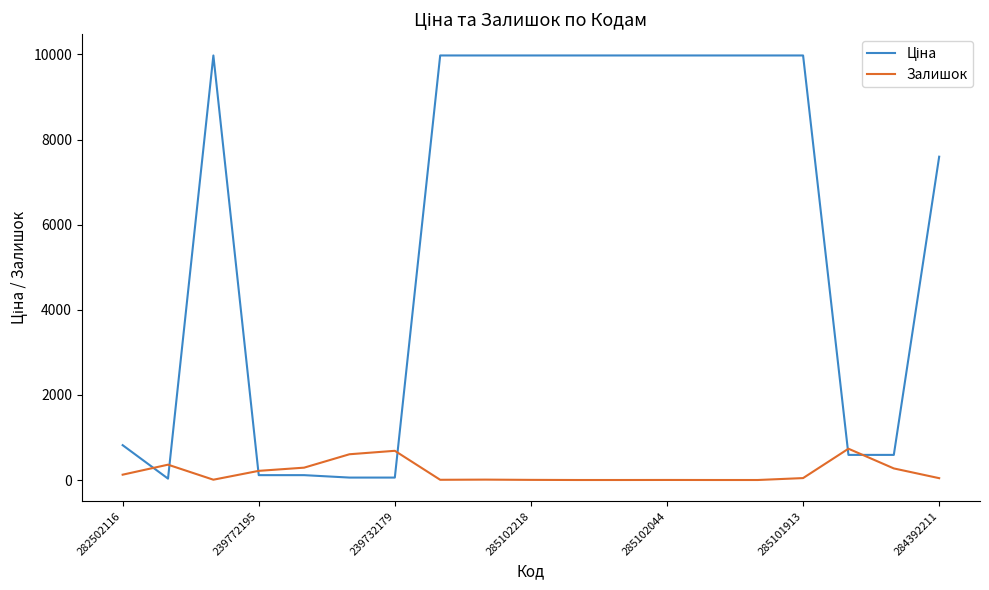

What is the maximum value shown in the chart?

9975.0